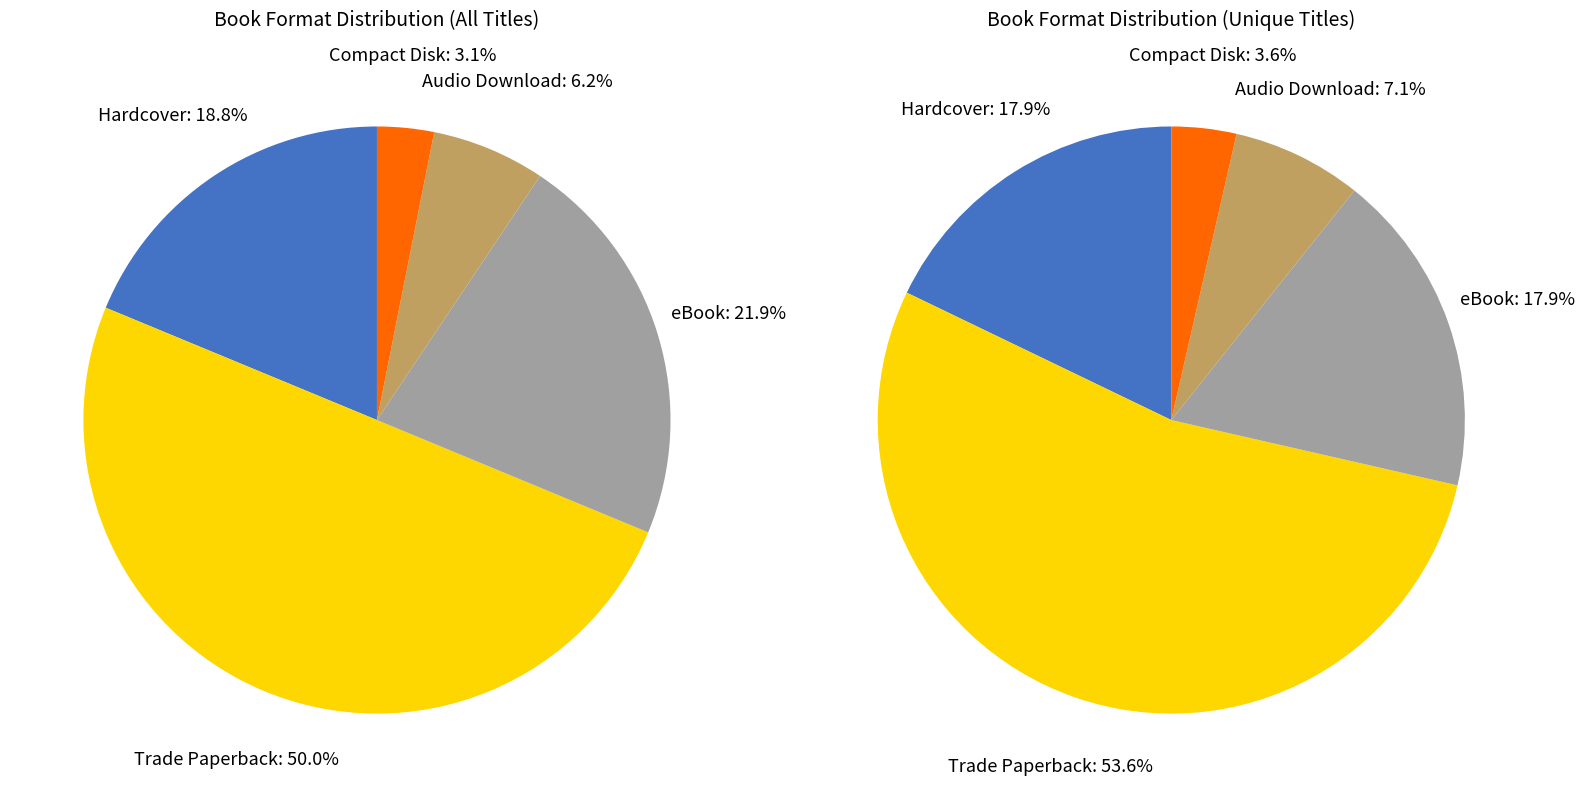

Count the number of slices in the pie.

5